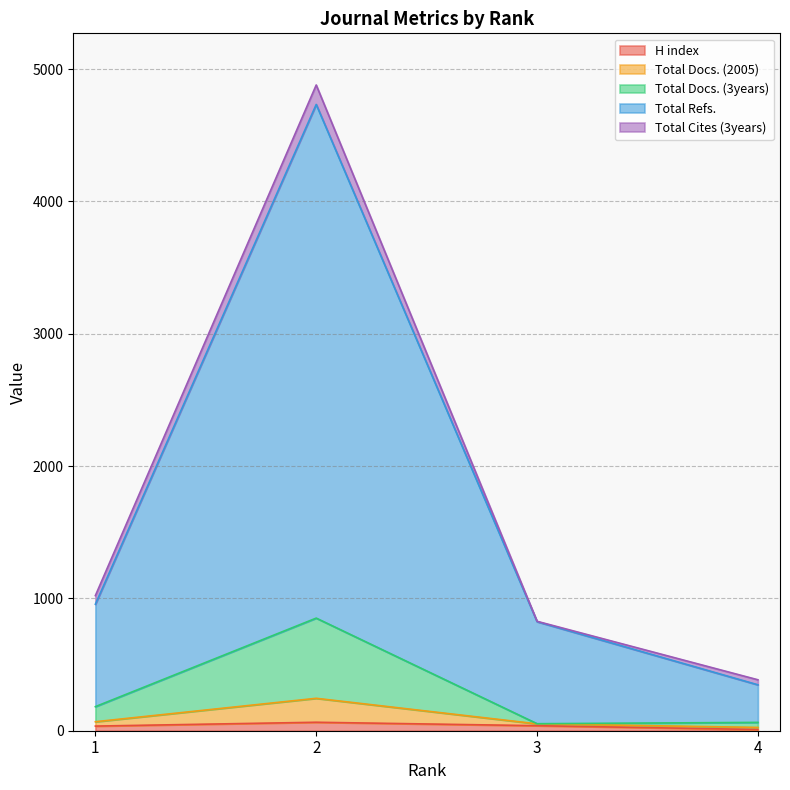

True or false: H index and Total Docs. (3years) intersect in this chart.

False